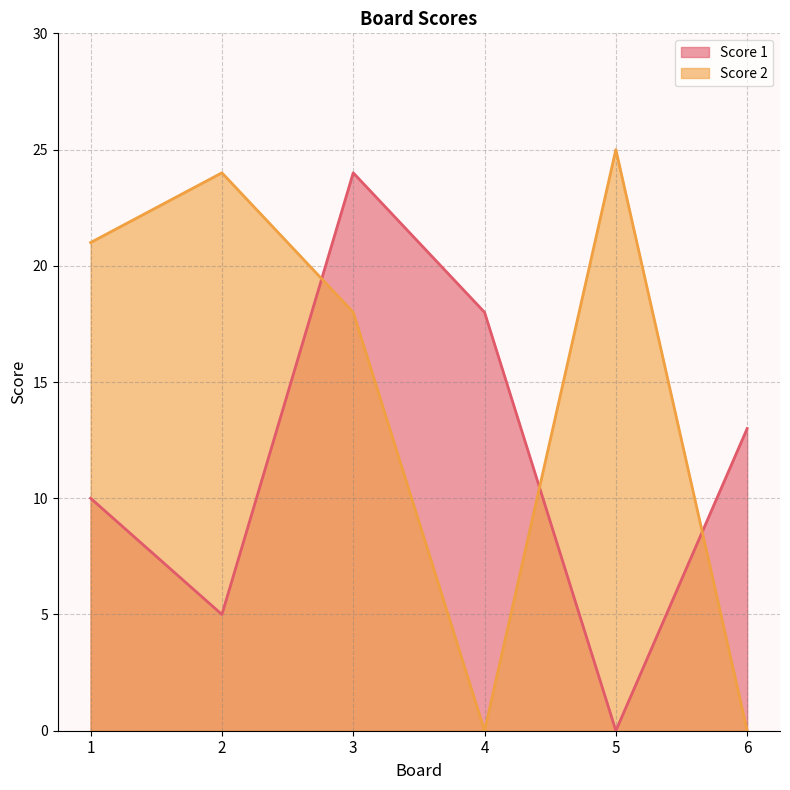

What is the difference between the second highest and second lowest values in the Score 2 series?

24